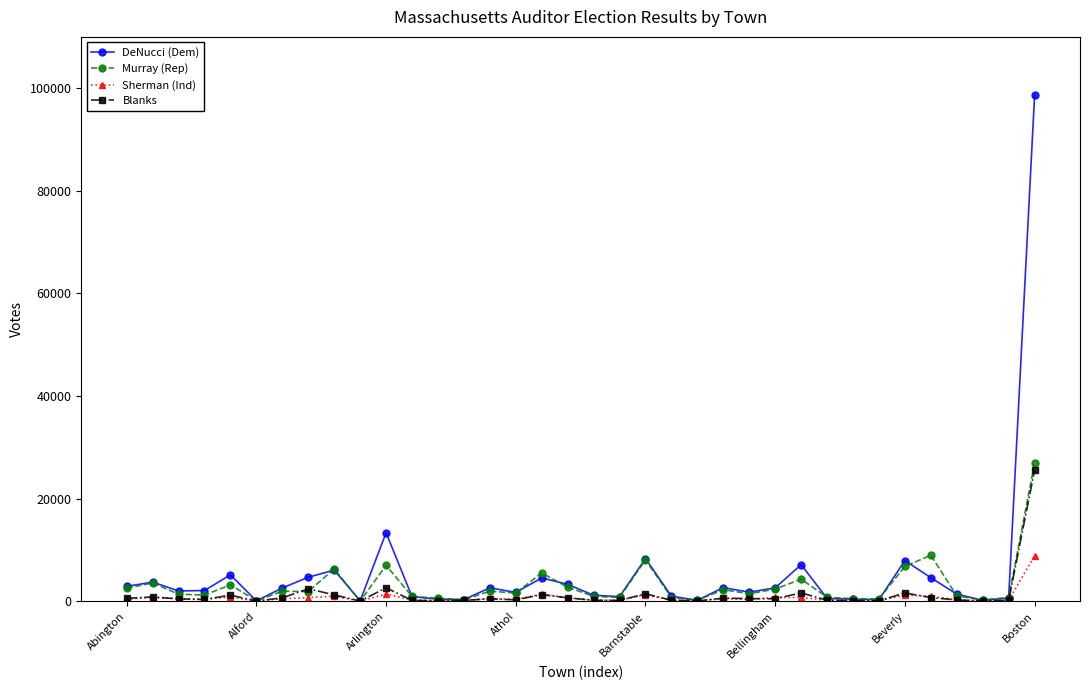

What are all the series names shown in the legend?

DeNucci (Dem), Murray (Rep), Sherman (Ind), Blanks